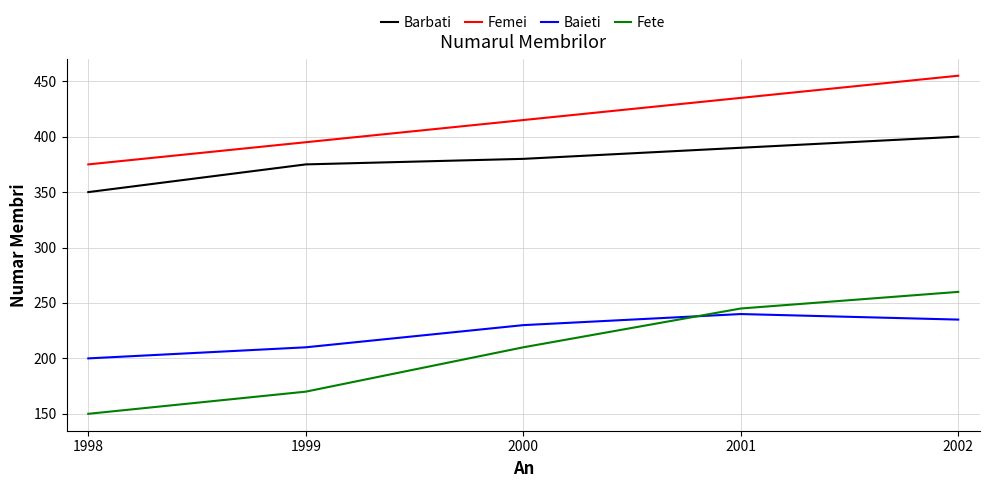

Reading left to right, extract all data points from this chart.

Barbati: 1998=350	1999=375	2000=380	2001=390	2002=400
Femei: 1998=375	1999=395	2000=415	2001=435	2002=455
Baieti: 1998=200	1999=210	2000=230	2001=240	2002=235
Fete: 1998=150	1999=170	2000=210	2001=245	2002=260